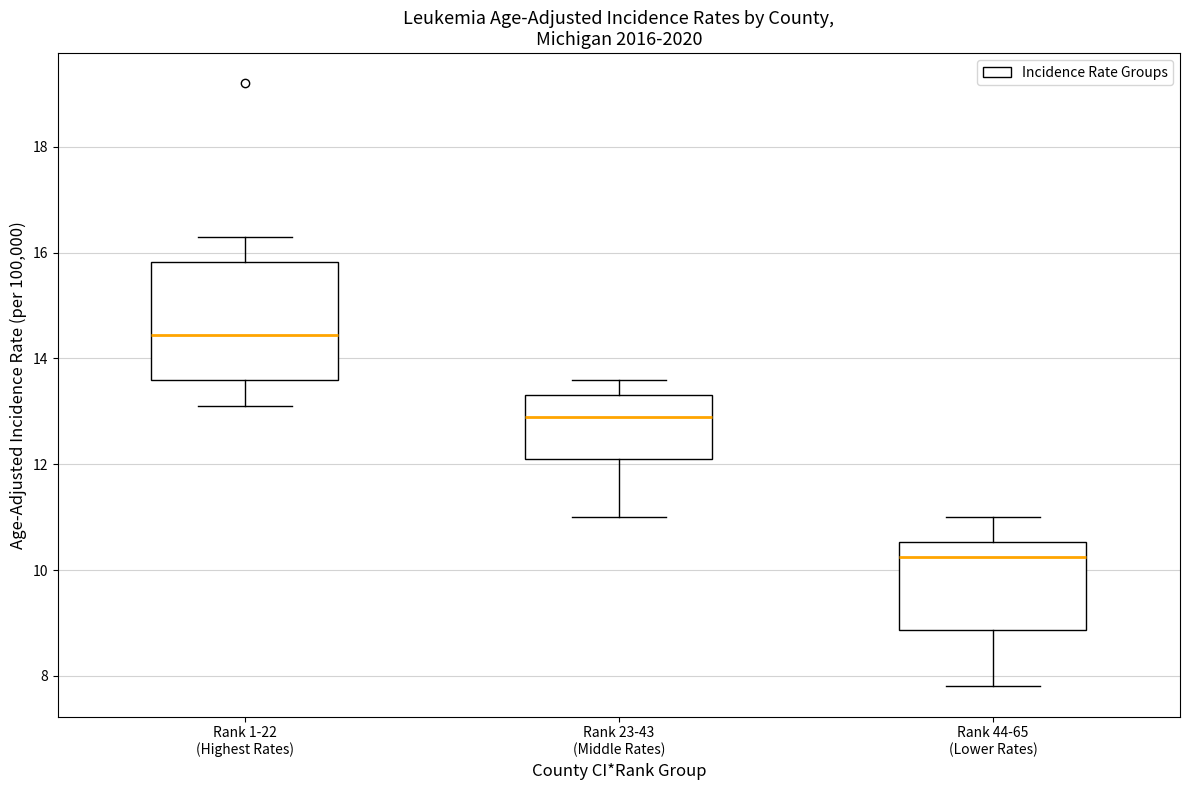

Reading left to right, transcribe this box plot: for each box, give where its median line is, the range the box spans, and where its two whiskers end, as read against the y-axis. The values are not printed on the chart, so give them approximately, as read against the axis.

Rank 1-22 (Highest Rates): median 14.4, box 13.6 to 15.8, whiskers 13.2 to 16.4
Rank 23-43 (Middle Rates): median 13.0, box 12.2 to 13.4, whiskers 11.0 to 13.6
Rank 44-65 (Lower Rates): median 10.2, box 8.8 to 10.6, whiskers 7.8 to 11.0